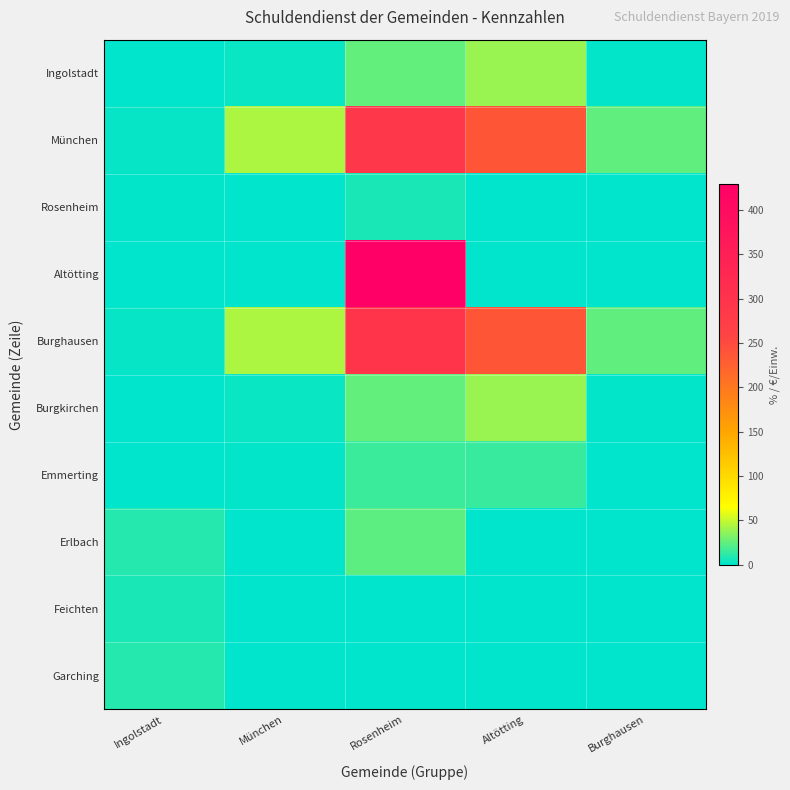

What is the total value across all series at Burghausen?

51.6